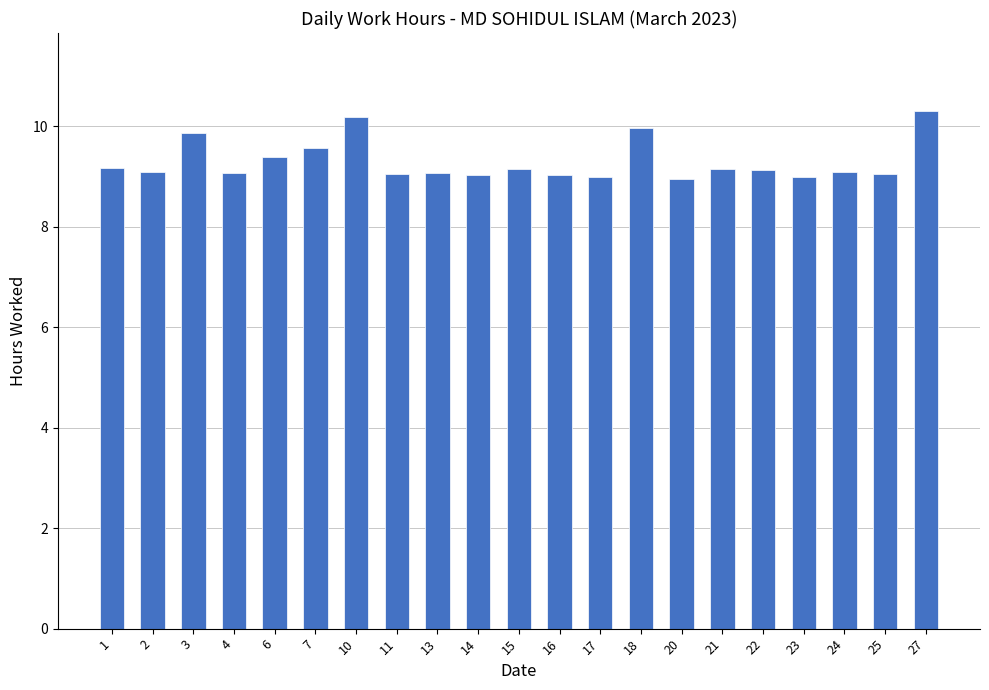

The value at 24 is 9.1. True or false?

True